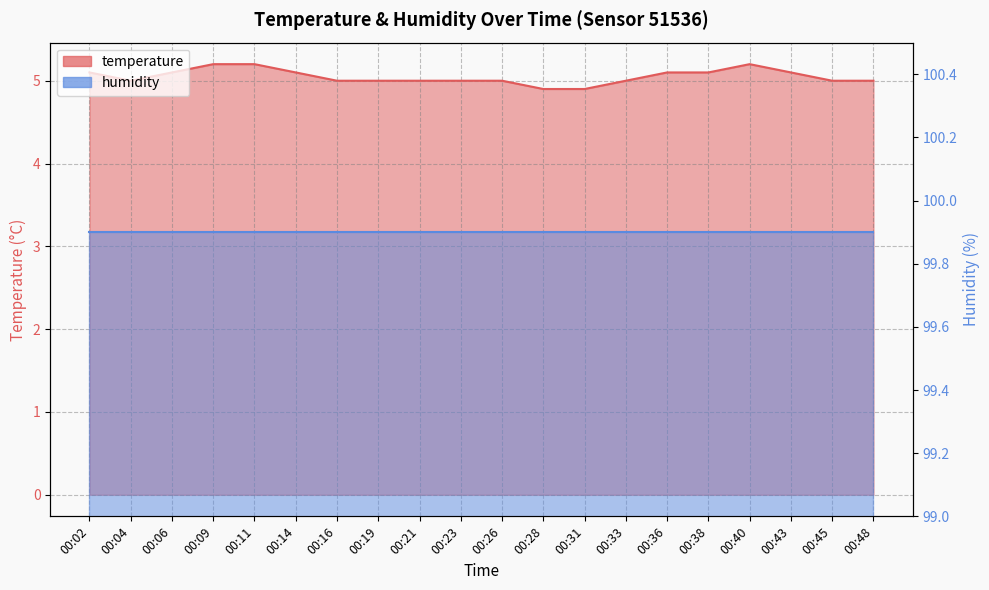

What is the sum of the values at 00:48 and 00:16?

10.0